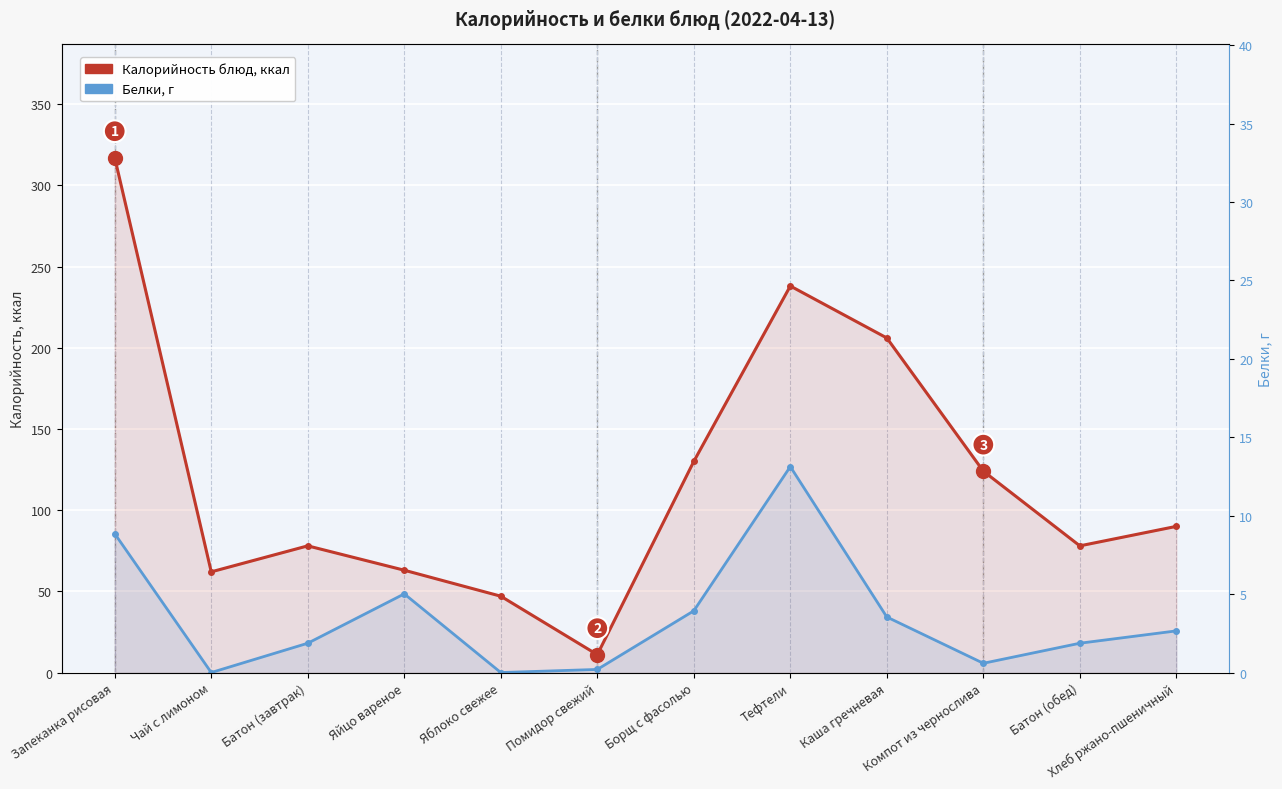

At which label does Калорийность блюд, ккал first exceed 90?

Запеканка рисовая